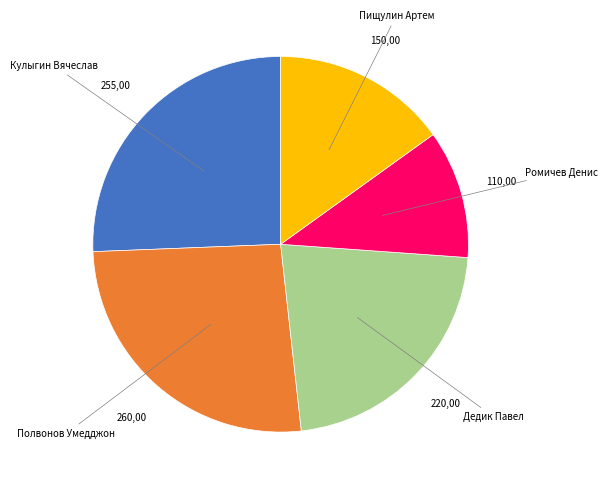

Is there any slice that represents more than half of the pie?

No